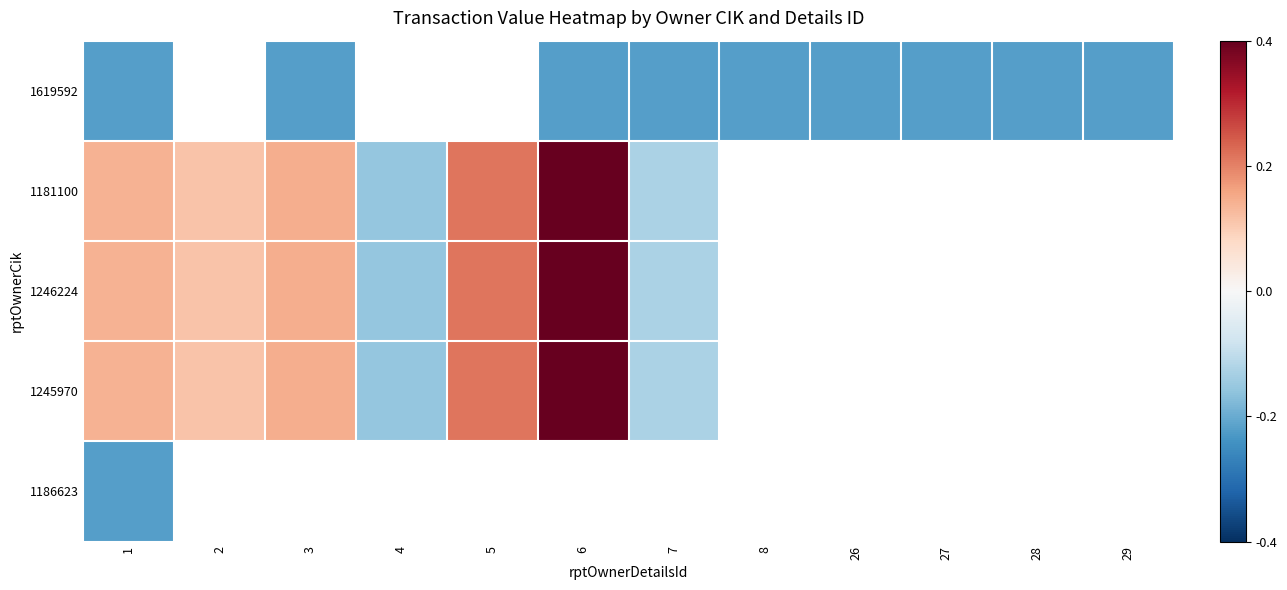

Which series has the widest spread of values?

1181100